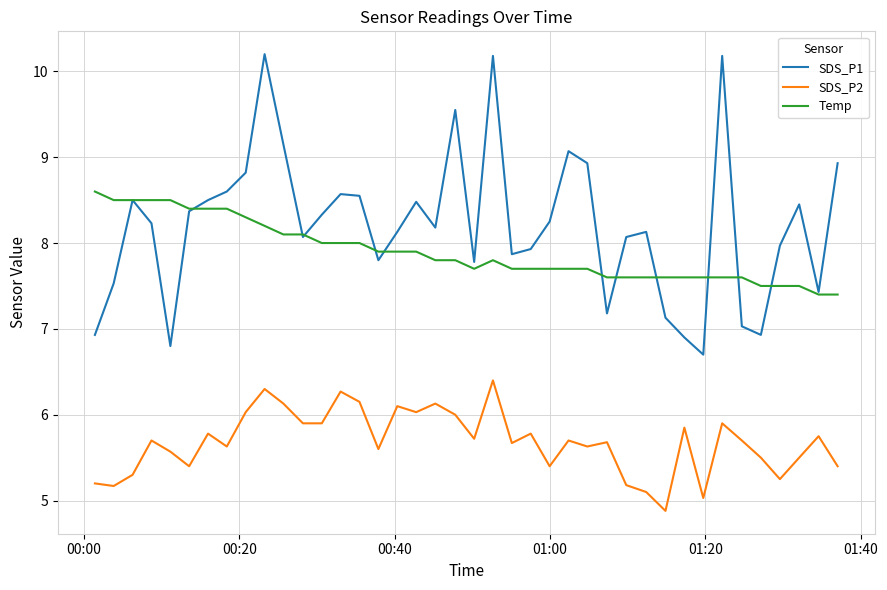

Which series has the widest spread of values?

SDS_P1